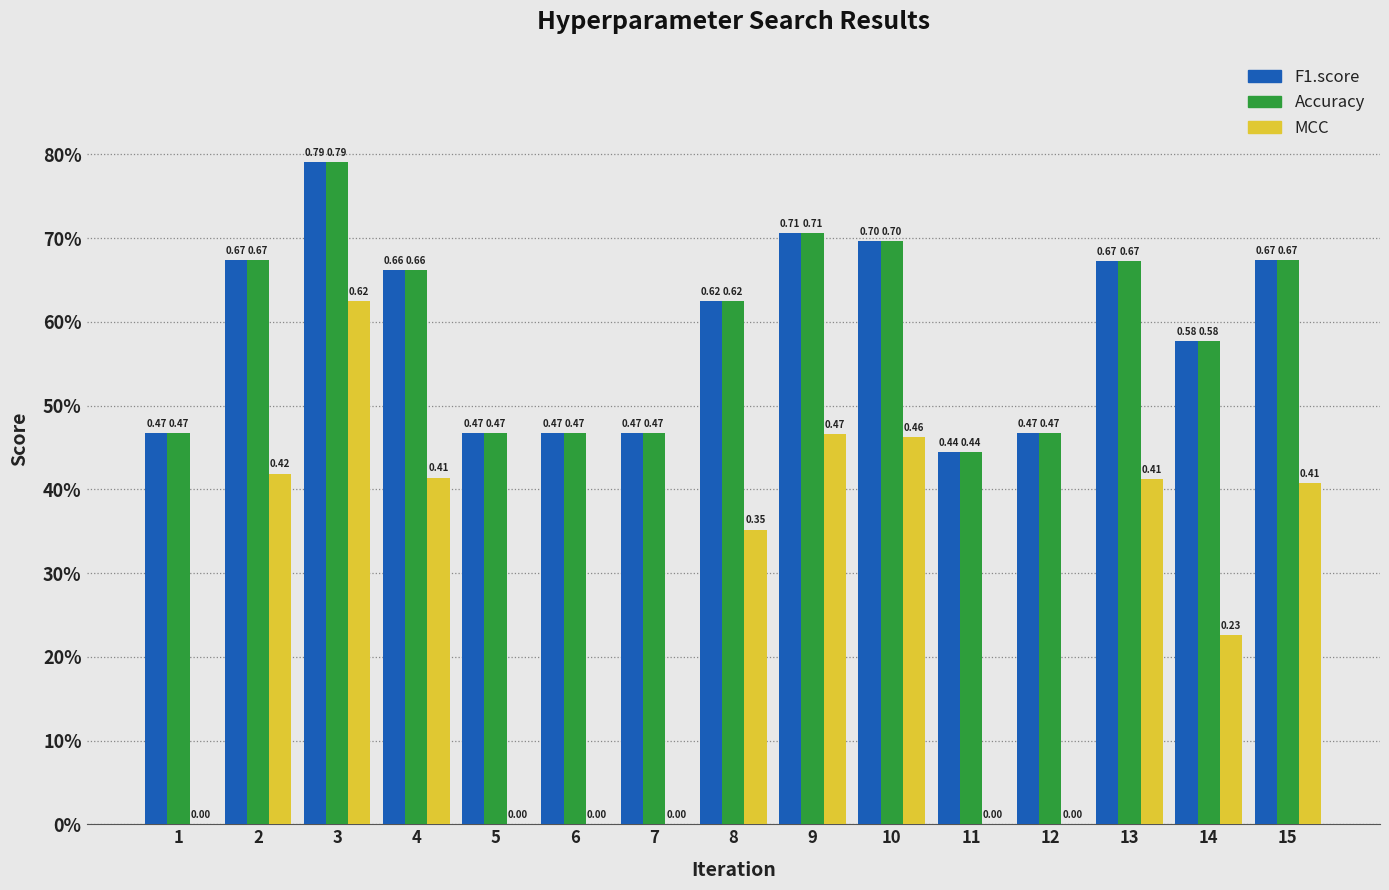

What is the value of the Accuracy bar at the 3rd from the left?

0.8